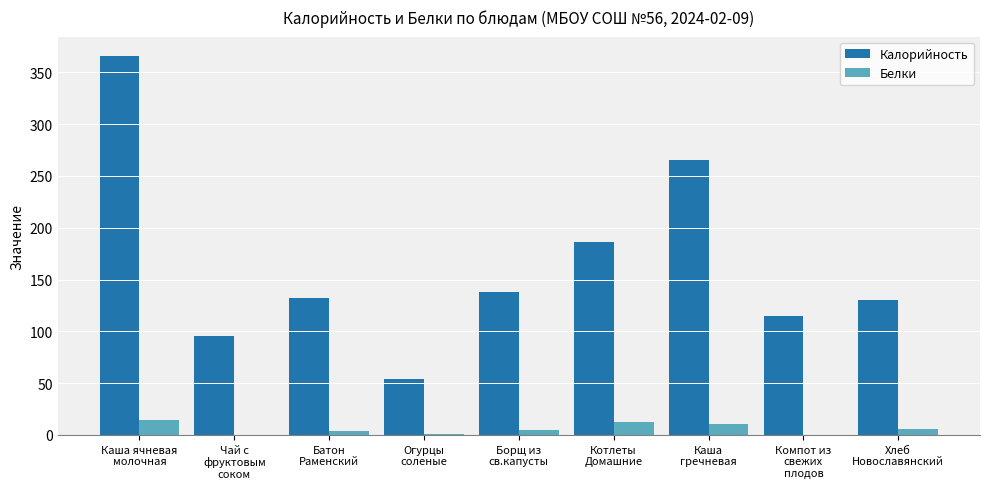

What is the total value across all series at Огурцы
соленые?

54.7